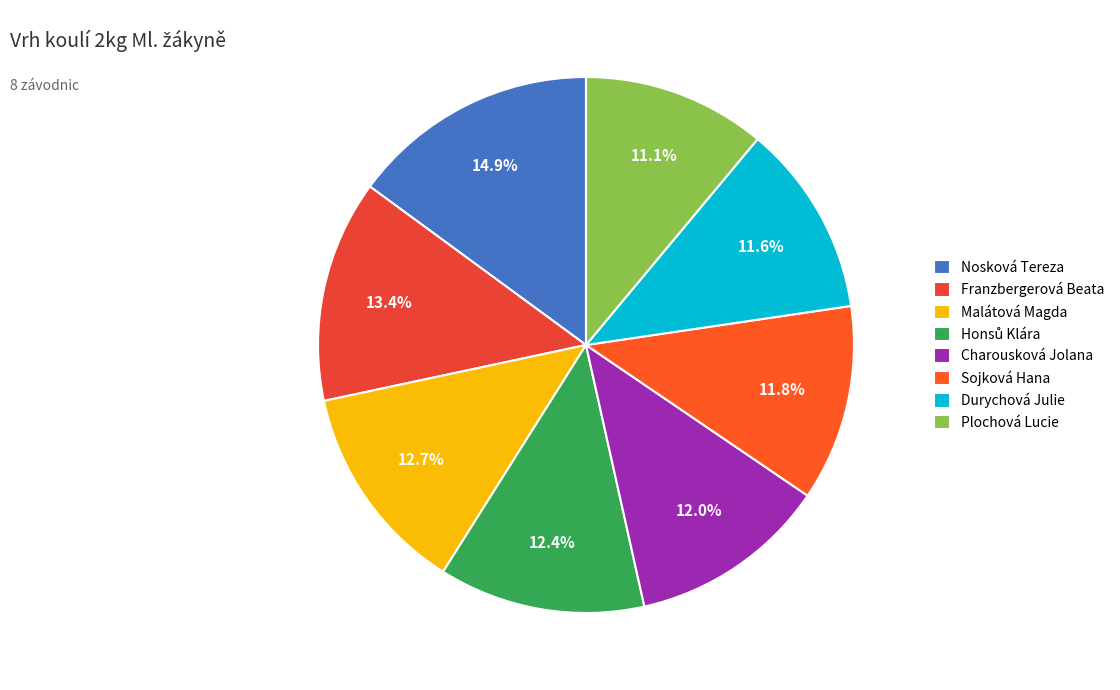

How many slices are in this pie chart?

8